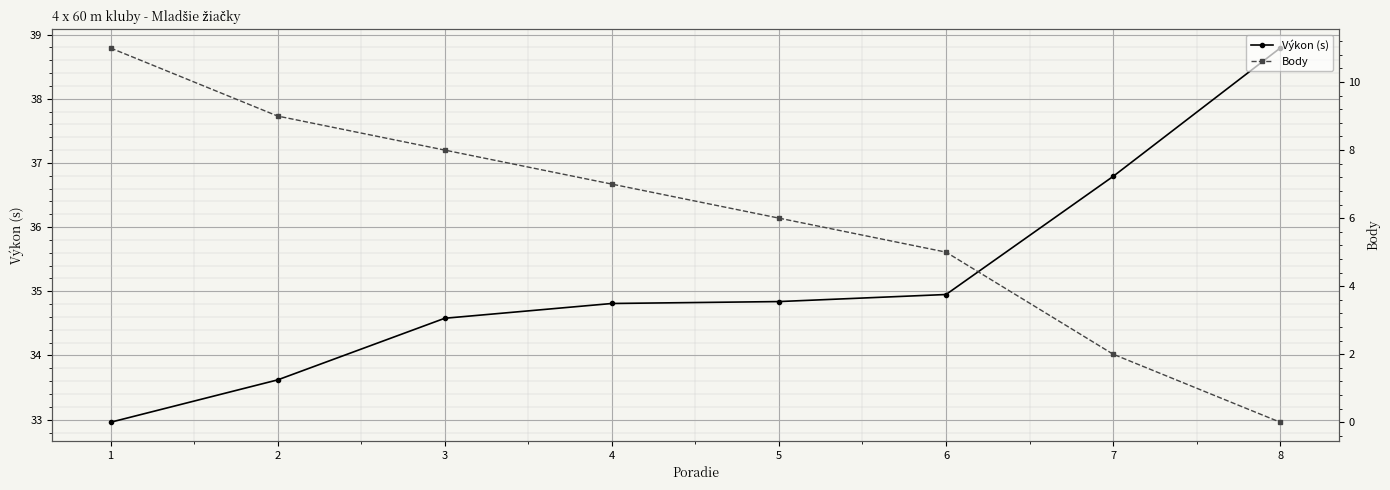

What is the value of the Výkon (s) point at the 7th from the left?

36.8